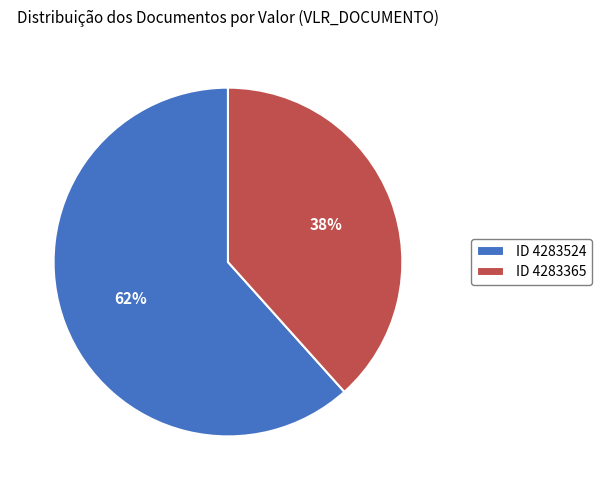

Is it true that ID 4283524 is 76% of the pie?

False